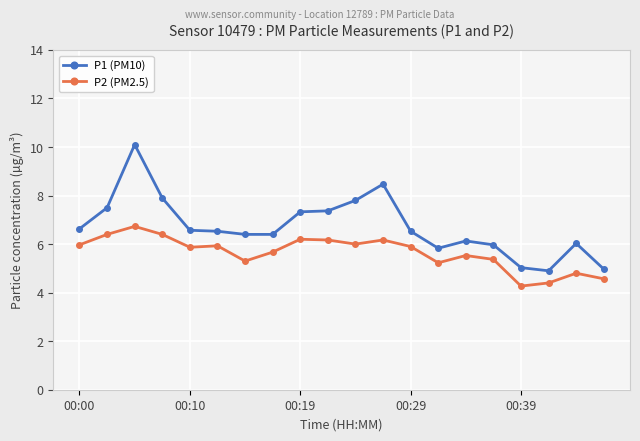

Which series has the largest total across all categories?

P1 (PM10)